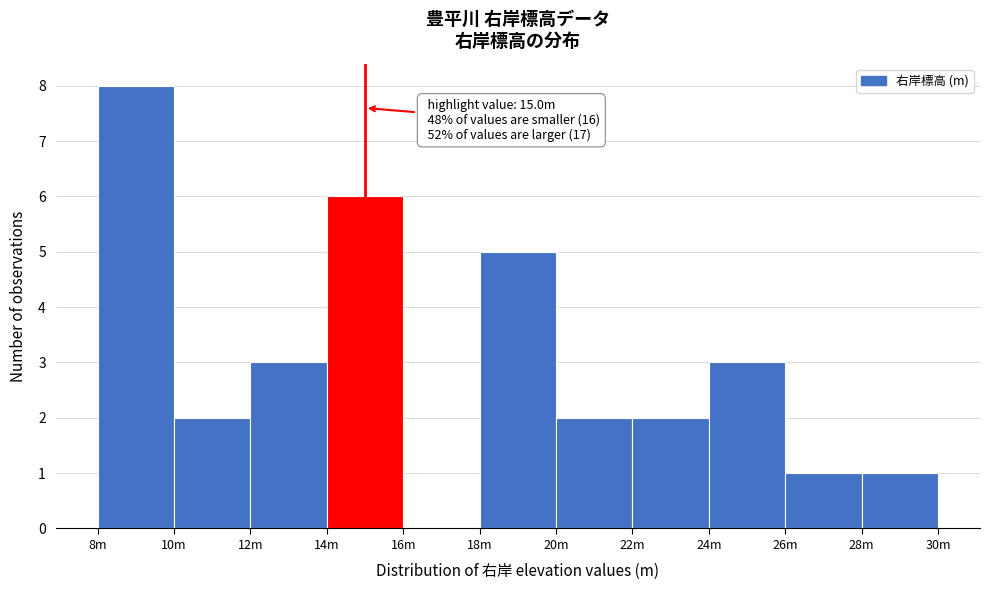

Reading left to right, what are all the values shown in this chart?

8m=8	10m=2	12m=3	14m=6	16m=0	18m=5	20m=2	22m=2	24m=3	26m=1	28m=1